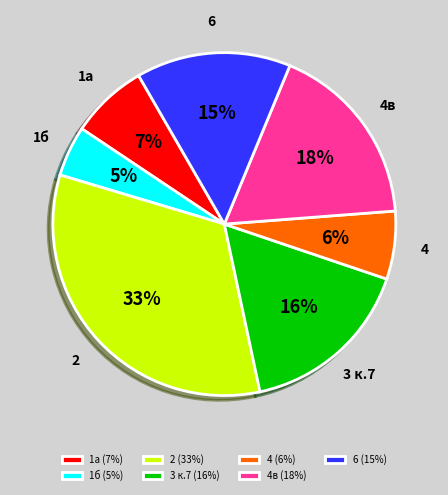

Count the number of slices in the pie.

7